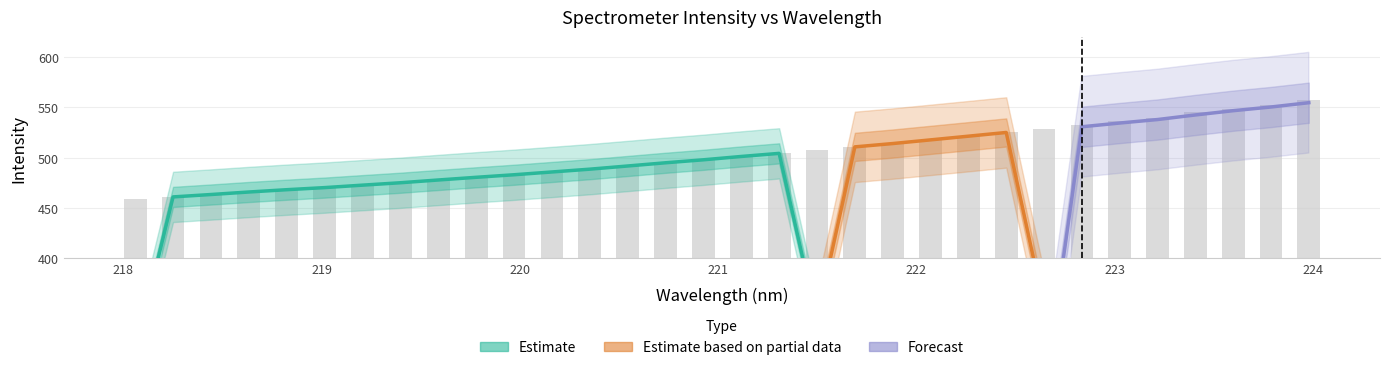

Where does the data first go above 500?

221.1174